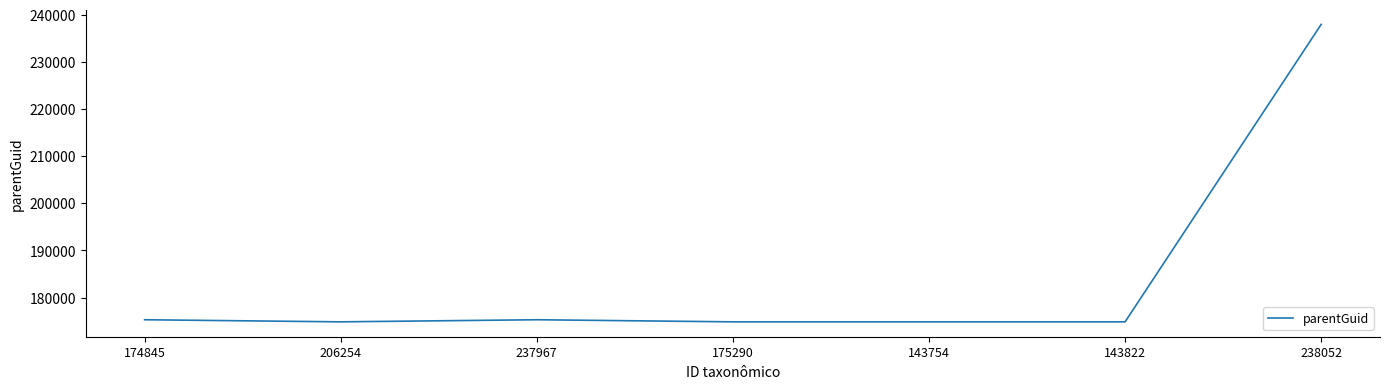

Is it true that the value at 174845 is 175292?

True